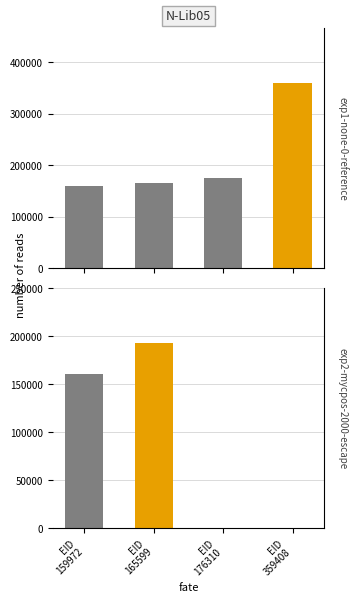

Is the value of 学術論文 (審査論文) at EID
159972 greater than the value of 国内講演発表 at EID
359408?

Yes